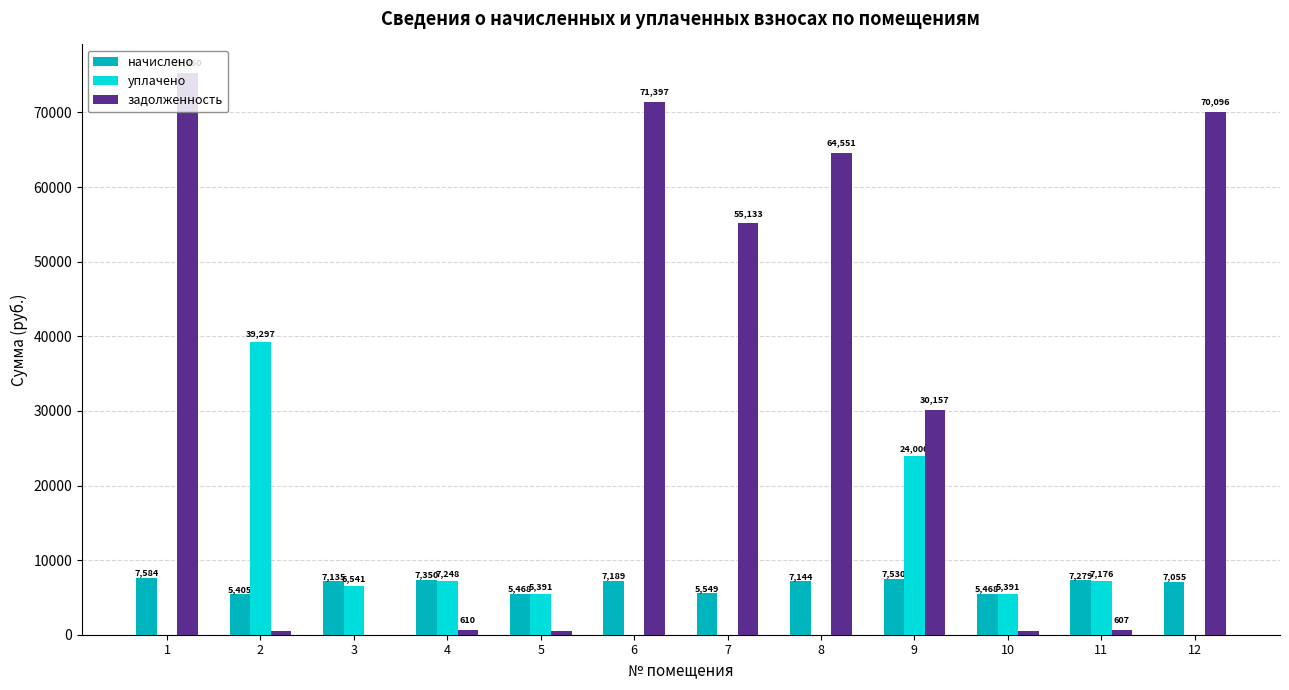

What is the average value of the уплачено series?

7920.5